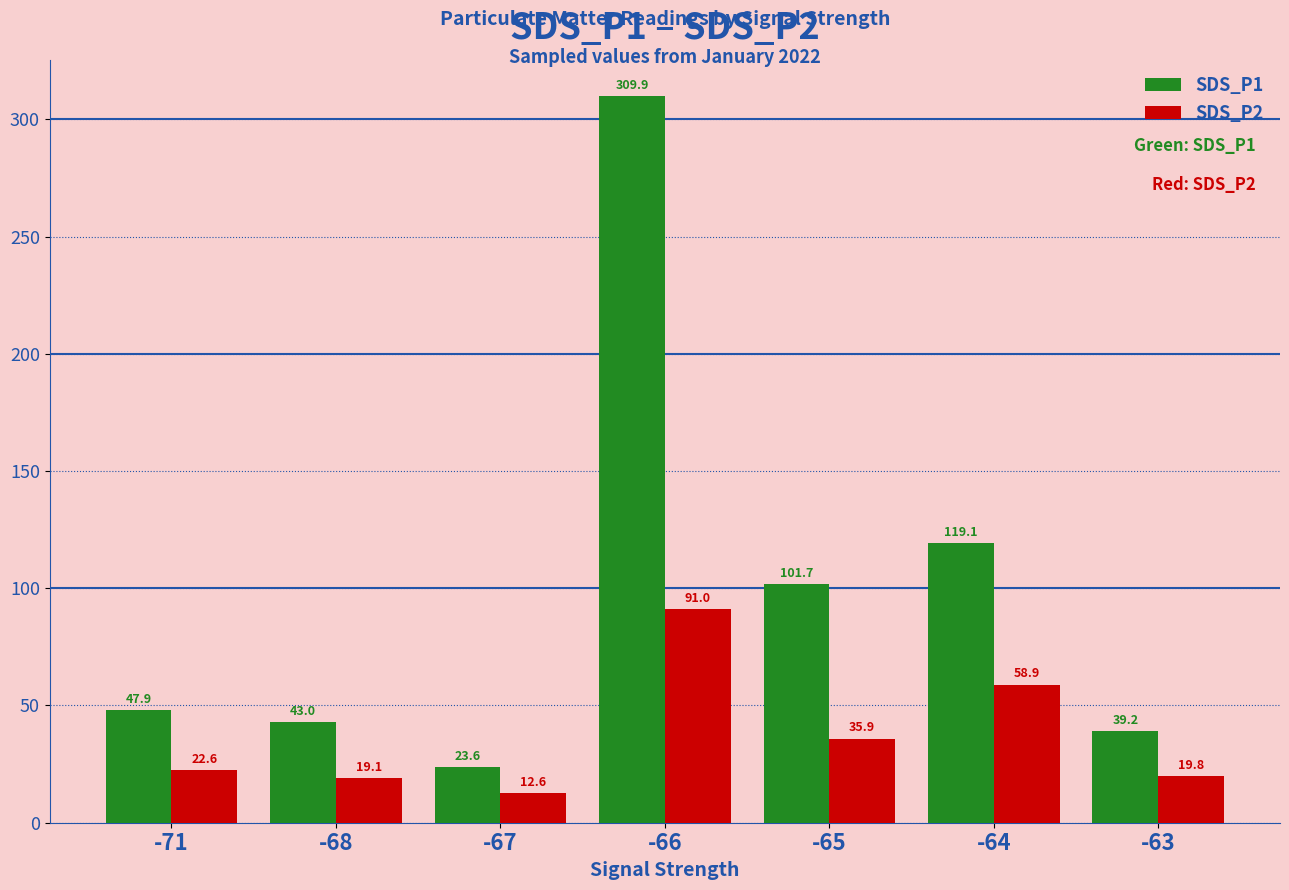

What is the maximum value for SDS_P1?

309.9